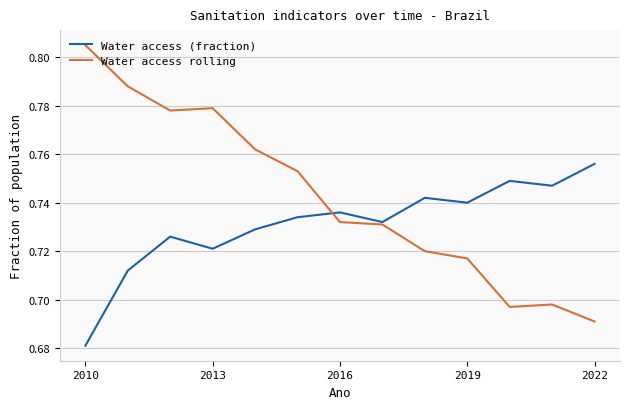

Which series has the largest total across all categories?

Water access rolling